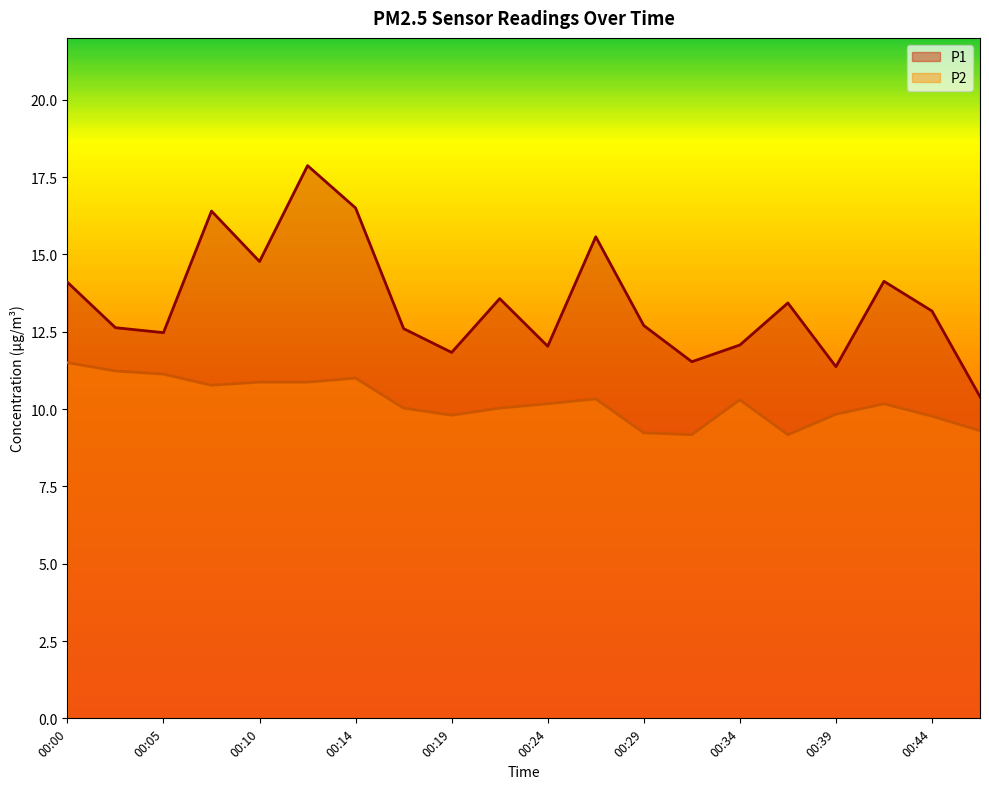

At which label is P2 closest to 10?

00:17